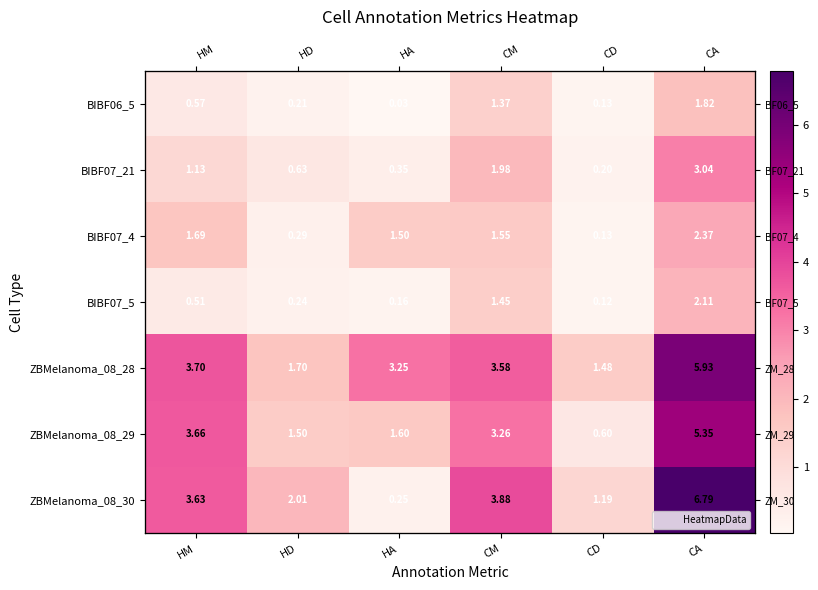

Is it true that BIBF07_21 equals 0.6 at HA?

False